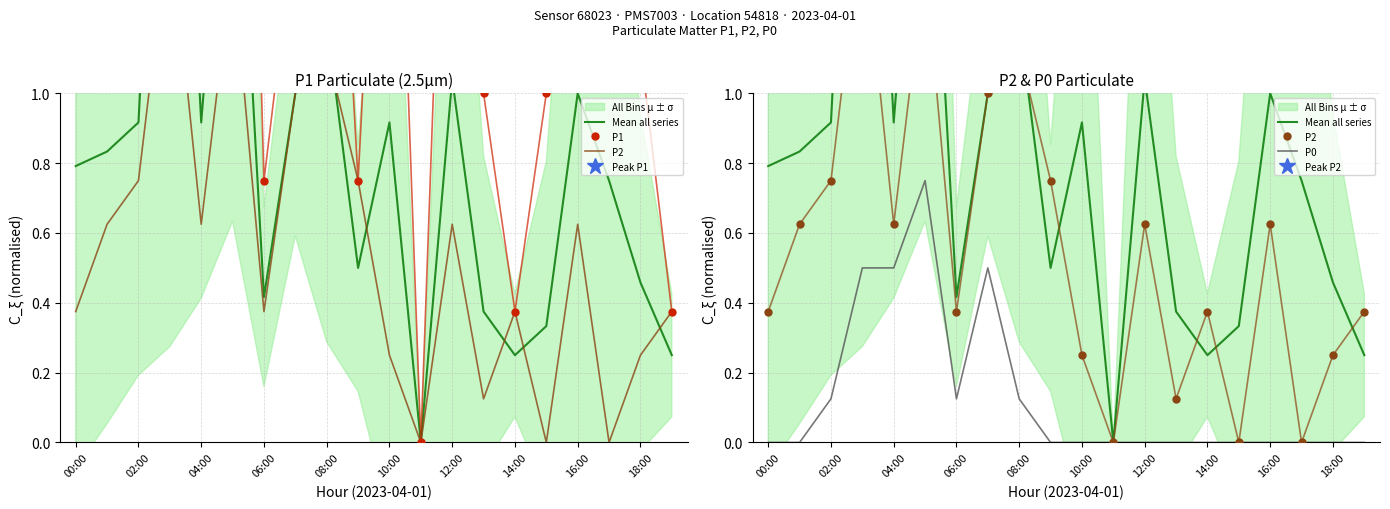

How many interior local peaks does the P0 series have?

2